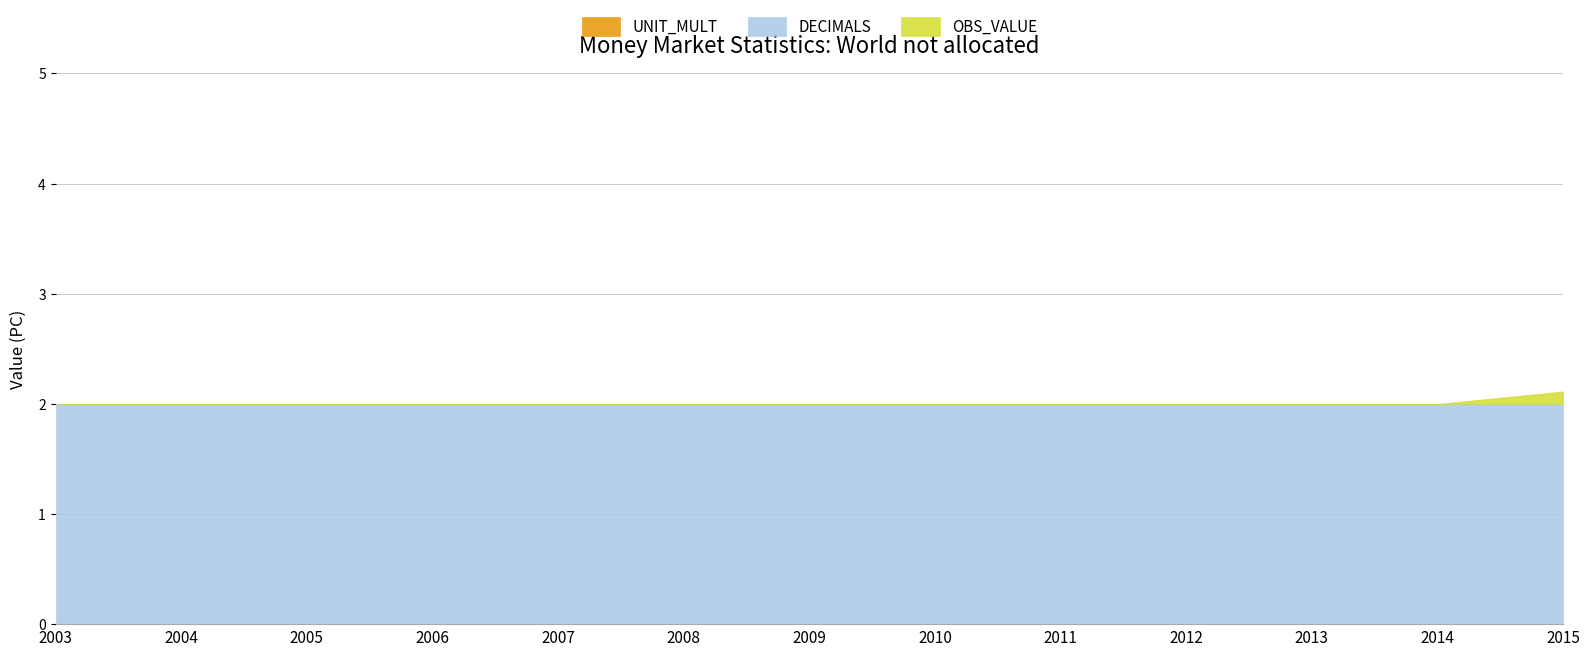

True or false: OBS_VALUE and DECIMALS intersect in this chart.

False